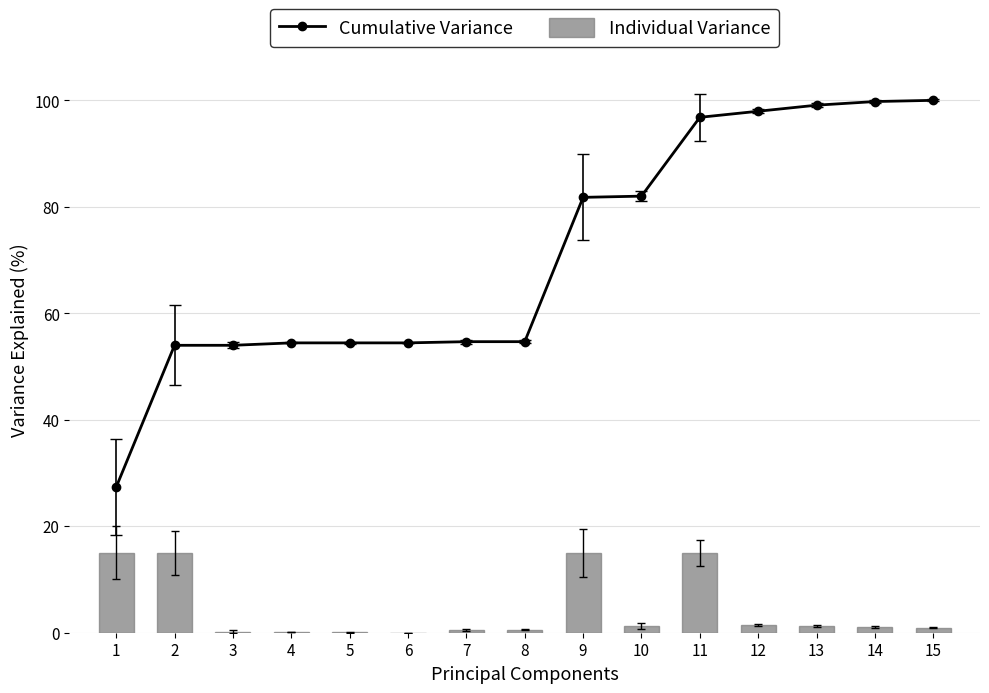

Rank the series by their maximum value, from lowest to highest.

Individual Variance, Cumulative Variance